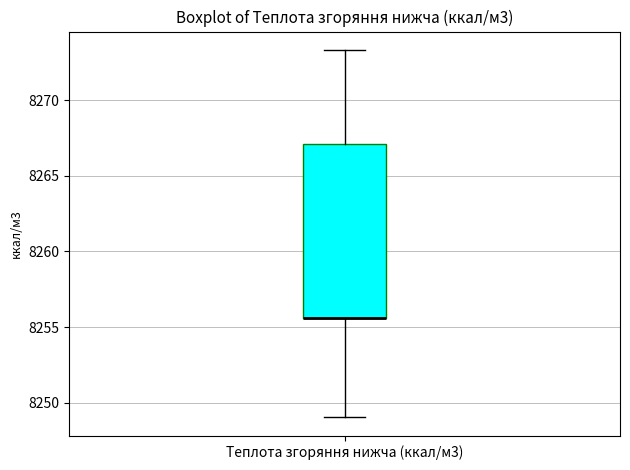

Where is the upper edge of the box for Теплота згоряння нижча (ккал/м3) on the y-axis? The values are not printed on the chart, so give them approximately, as read against the axis.

8267.0